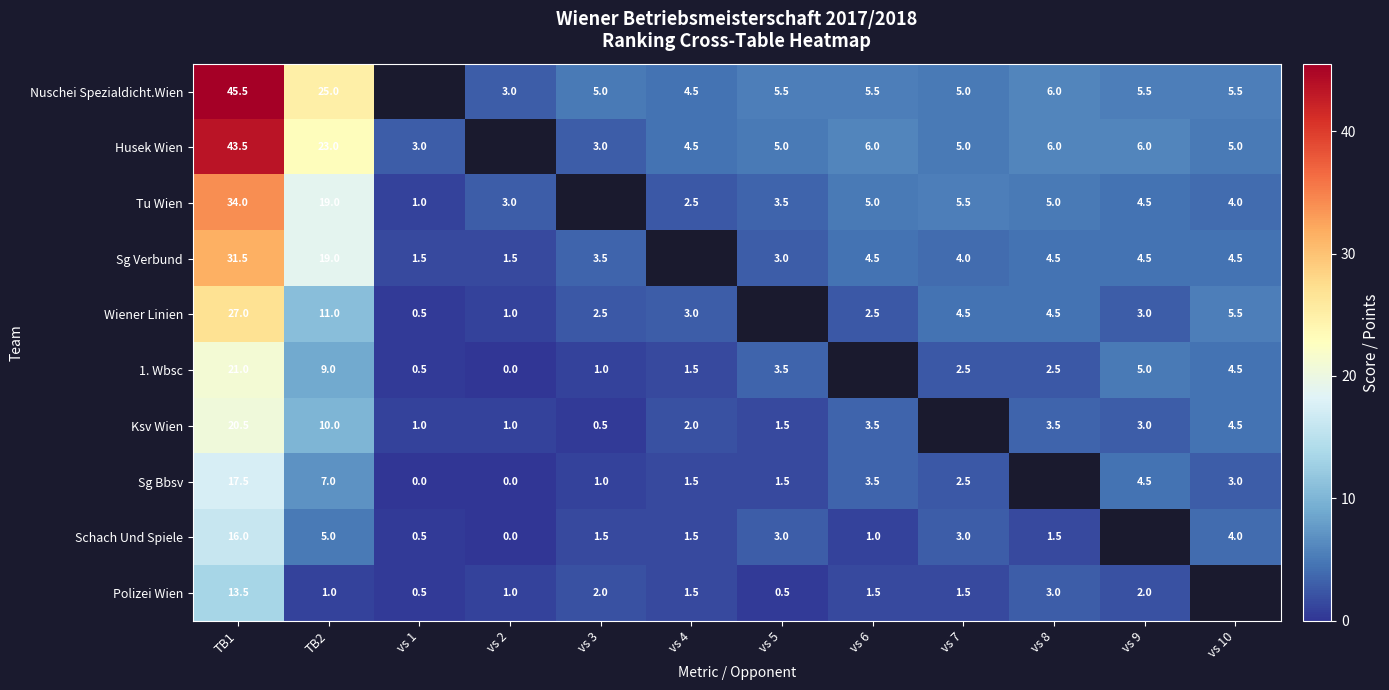

What is the total value across all series at TB2?

129.0